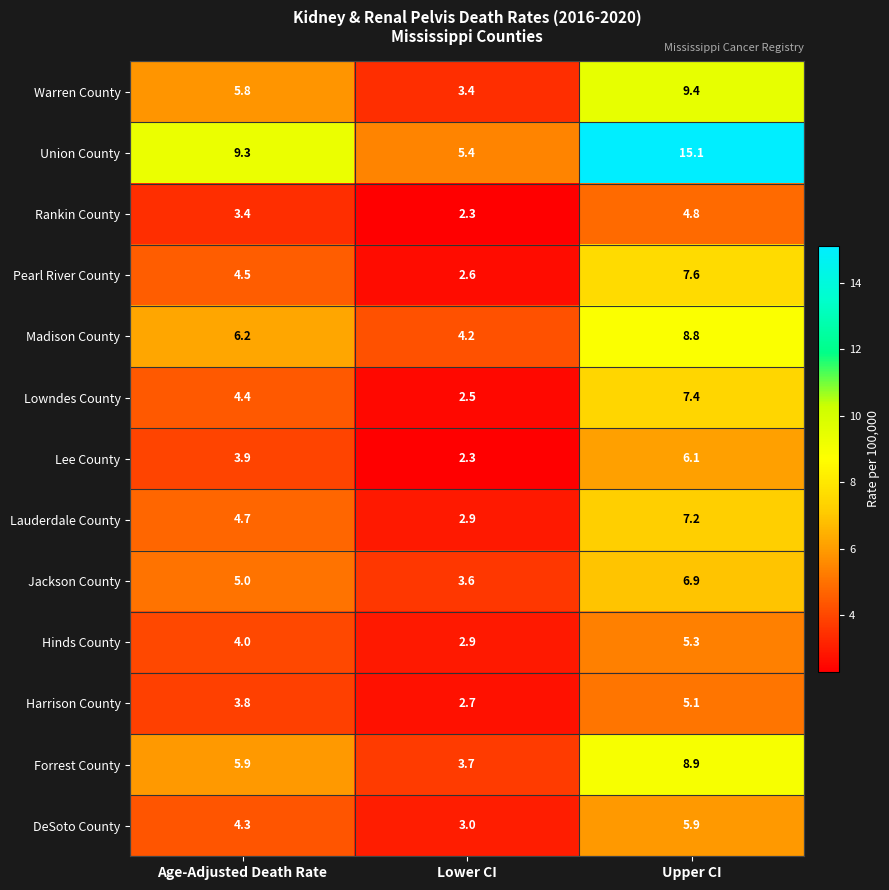

At which label does Pearl River County first exceed 4?

Age-Adjusted Death Rate